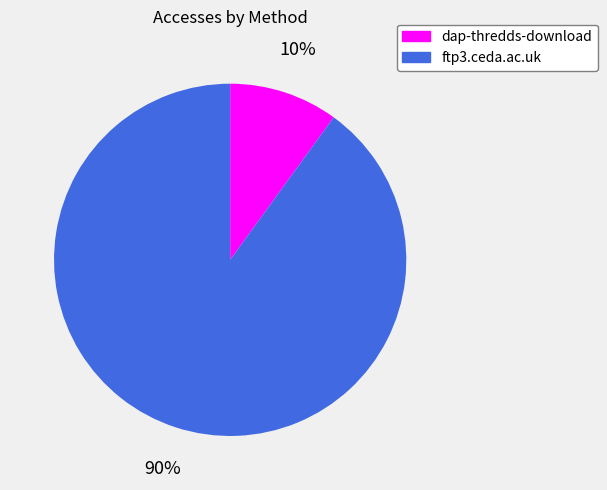

Between dap-thredds-download and ftp3.ceda.ac.uk, which is larger?

ftp3.ceda.ac.uk